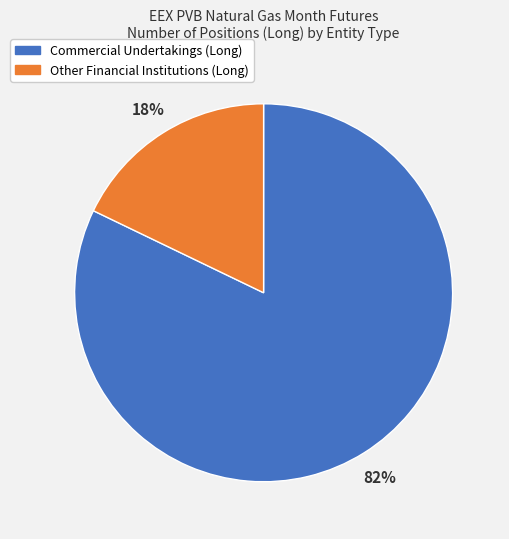

What is the largest slice in the pie chart?

Commercial Undertakings (Long)